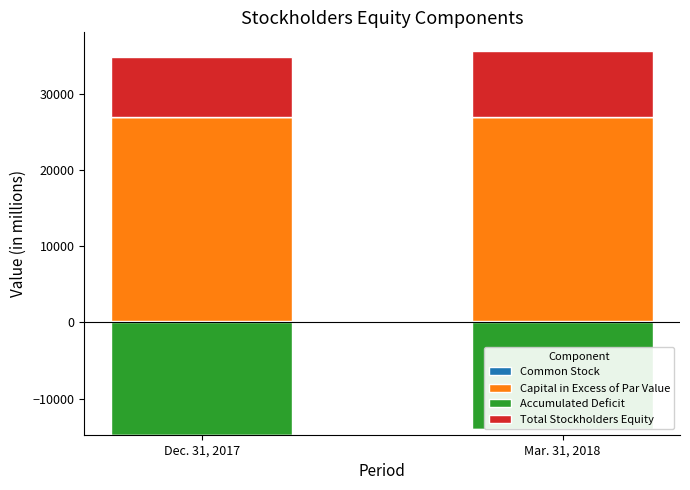

How many groups of bars are there?

2